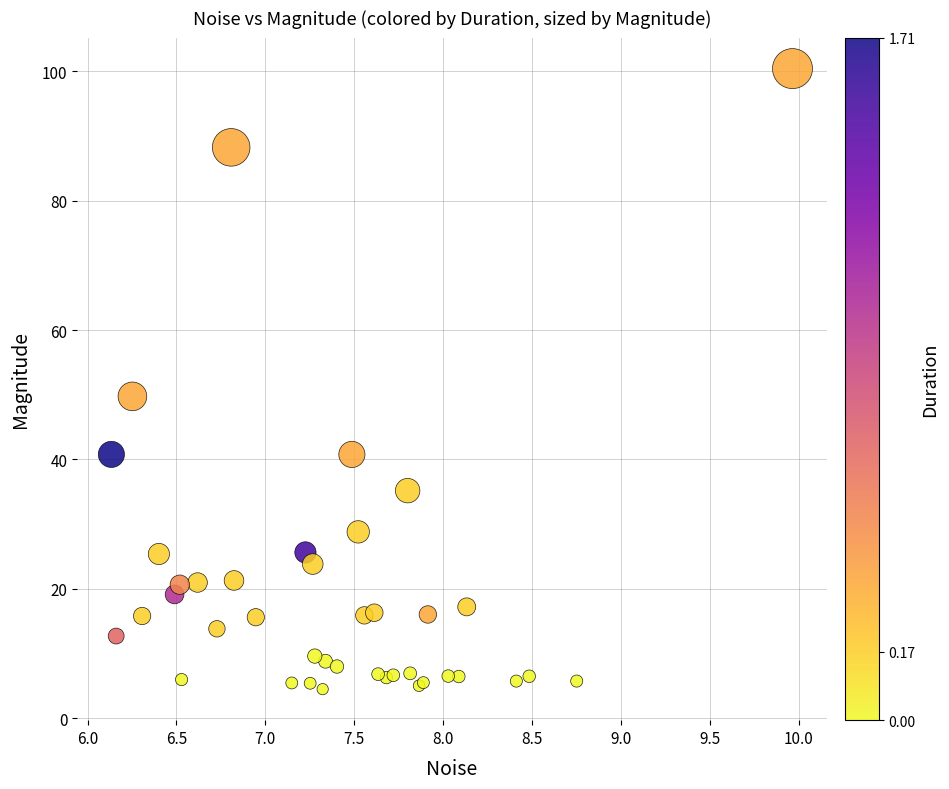

What Y value in the scatter plot is closest to 52?

49.8